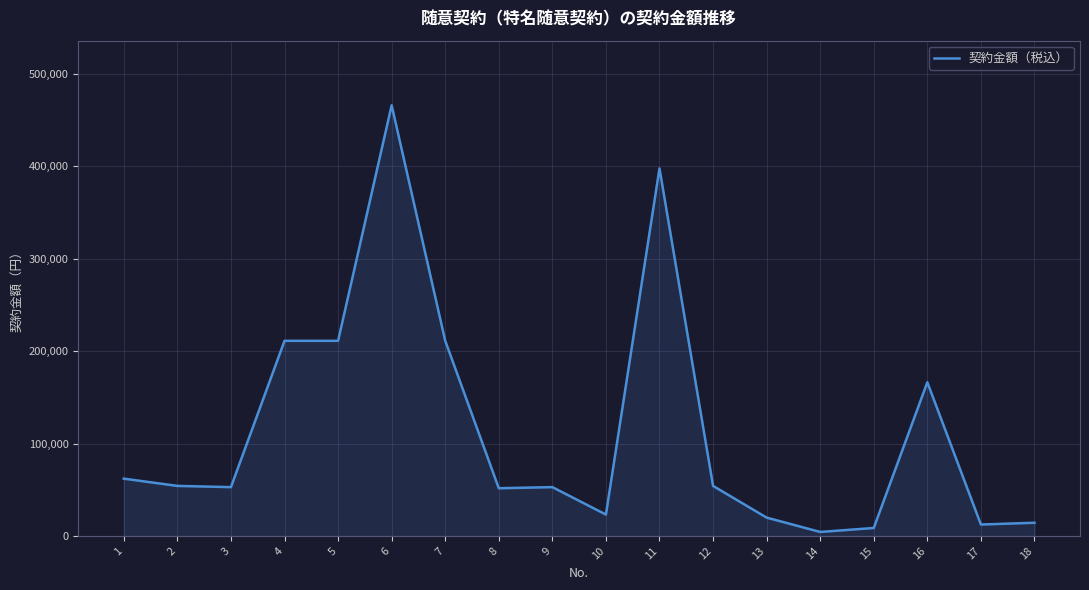

What is the difference between the maximum and minimum values?

461941